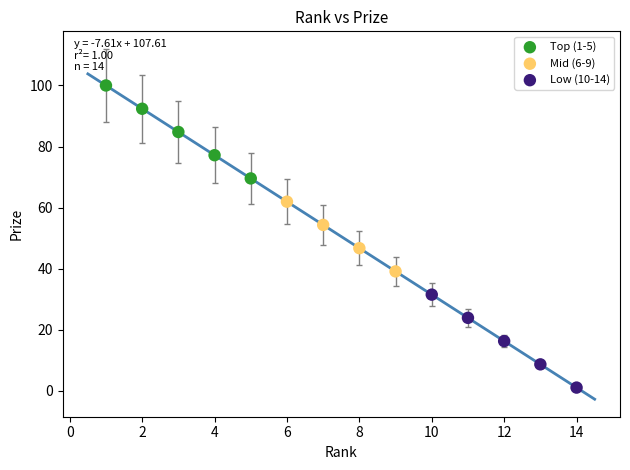

Which series contains the lowest Y value?

Low (10-14)